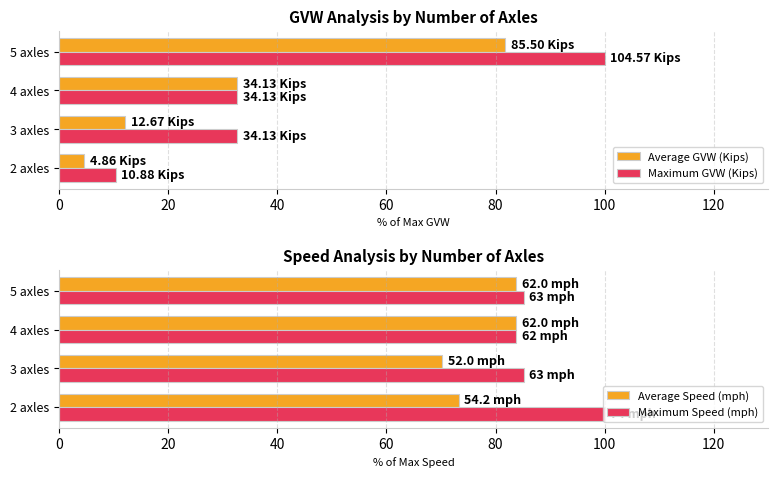

How many data points in Maximum GVW (Kips) are above 32?

3